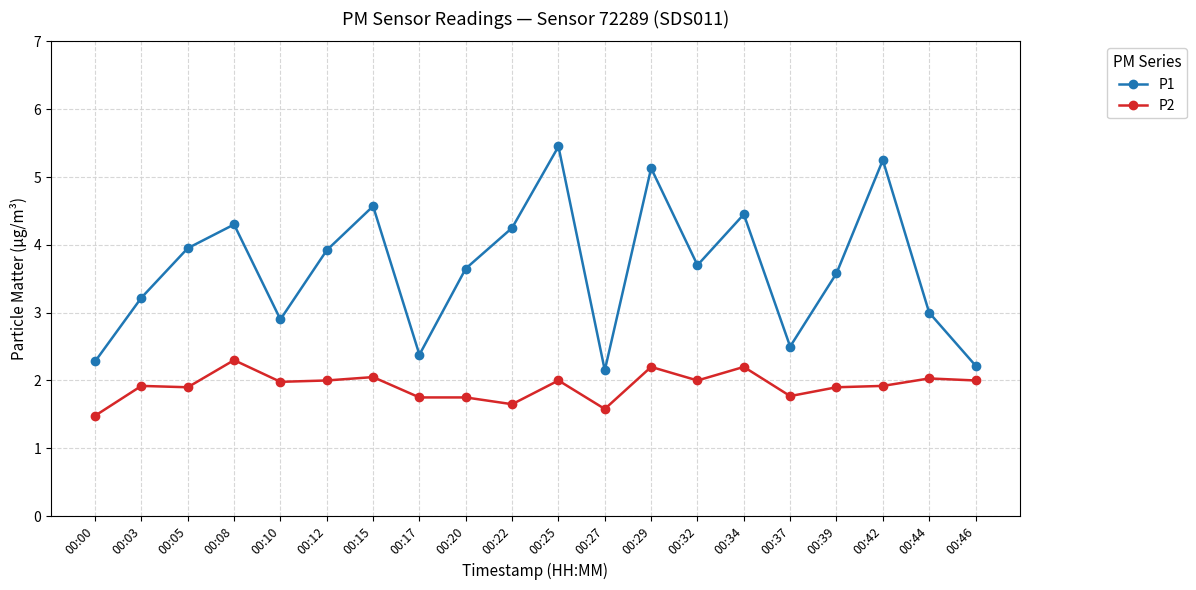

The P2 series shows 2.0 at 00:15. True or false?

True